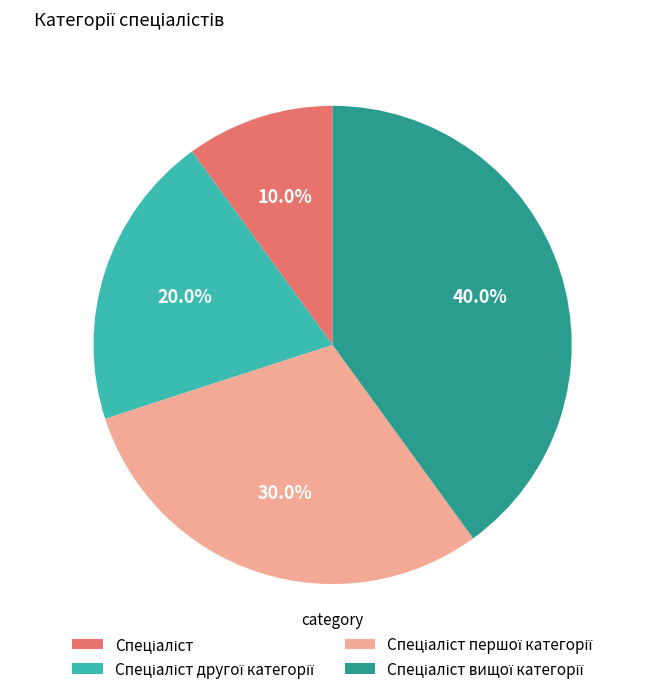

Is there any slice that represents more than half of the pie?

No